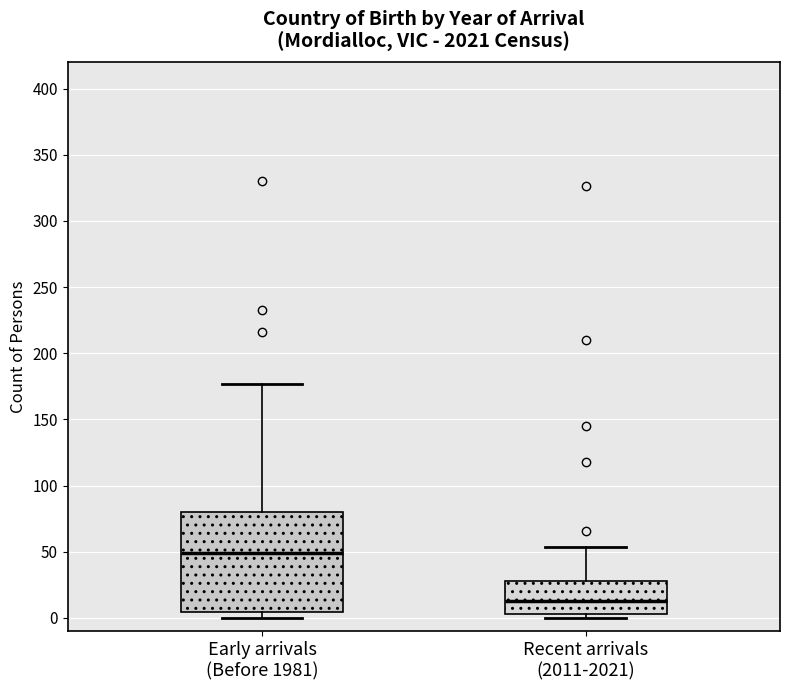

Which box has the highest median line?

Early arrivals (Before 1981)